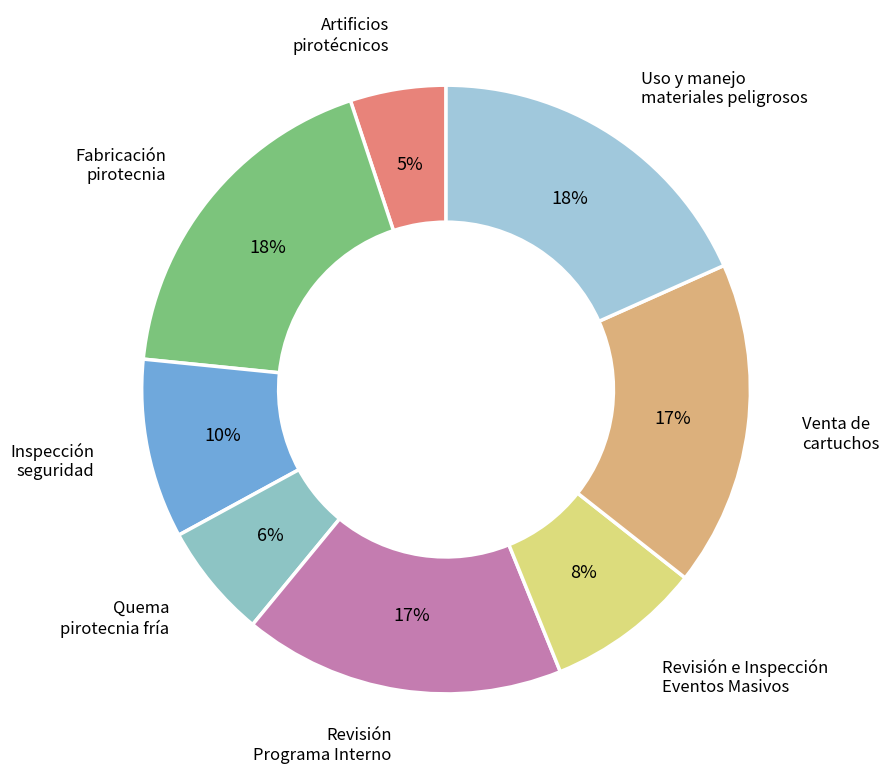

How many segments does this pie chart have?

8